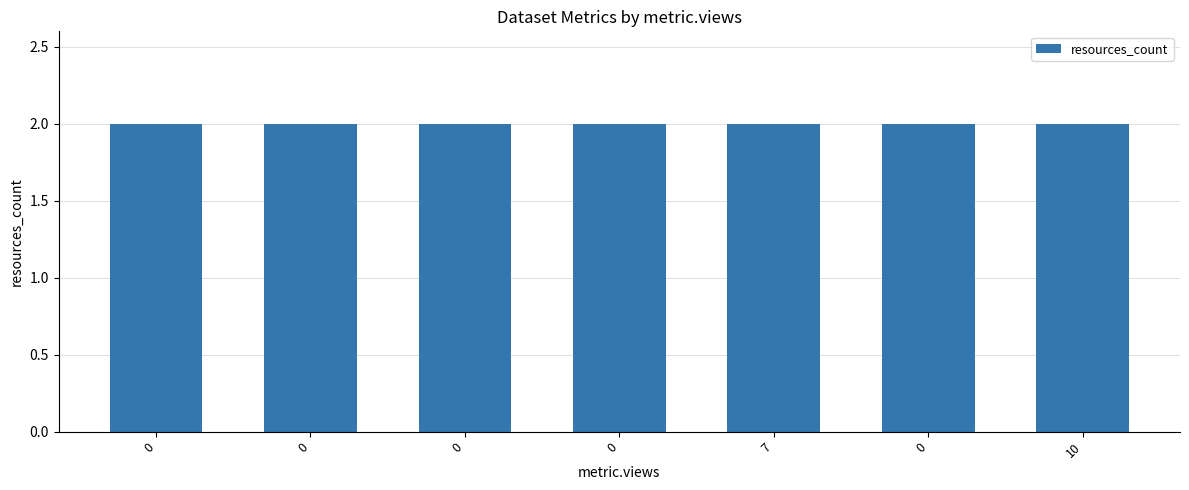

Between 0 and 7, which series saw the biggest shift?

resources_count